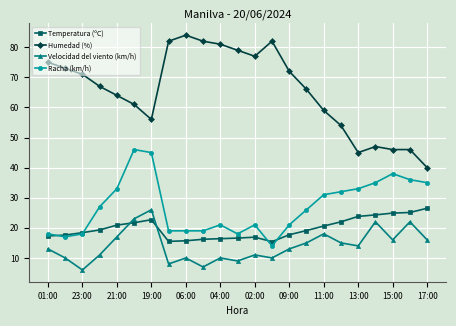

Which series has the largest range (max minus min)?

Humedad (%)